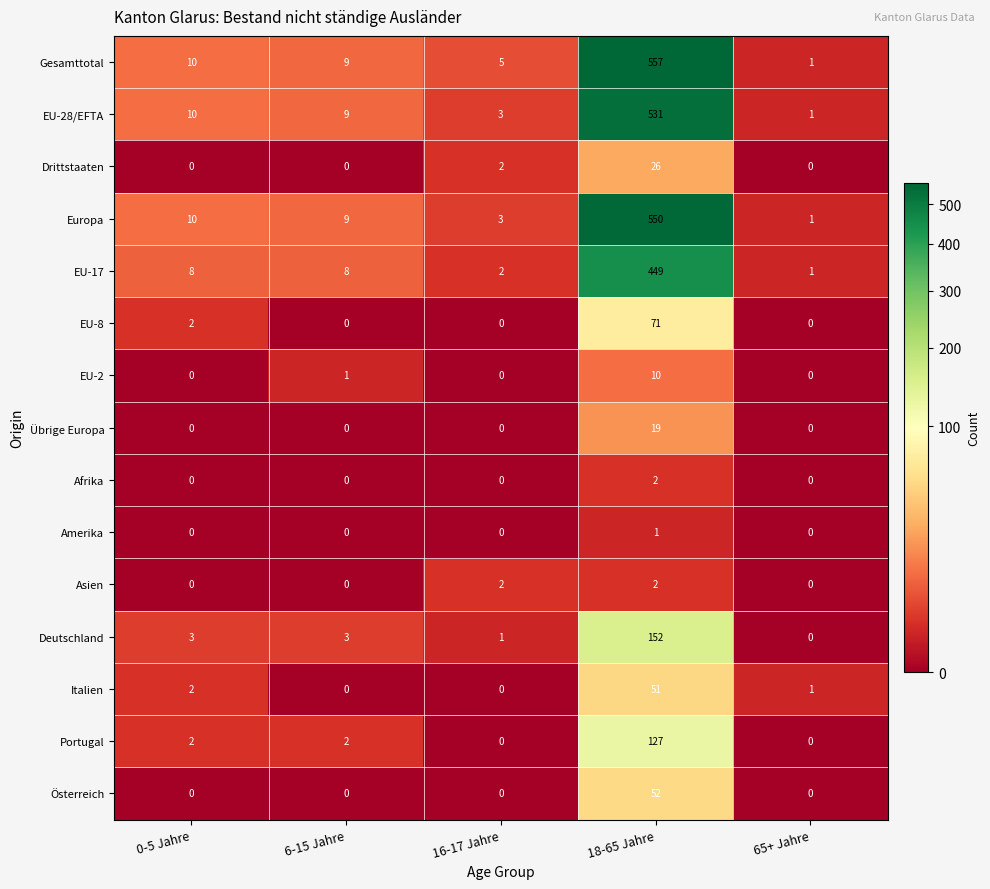

What is the difference between the maximum and minimum values in the Drittstaaten series?

26